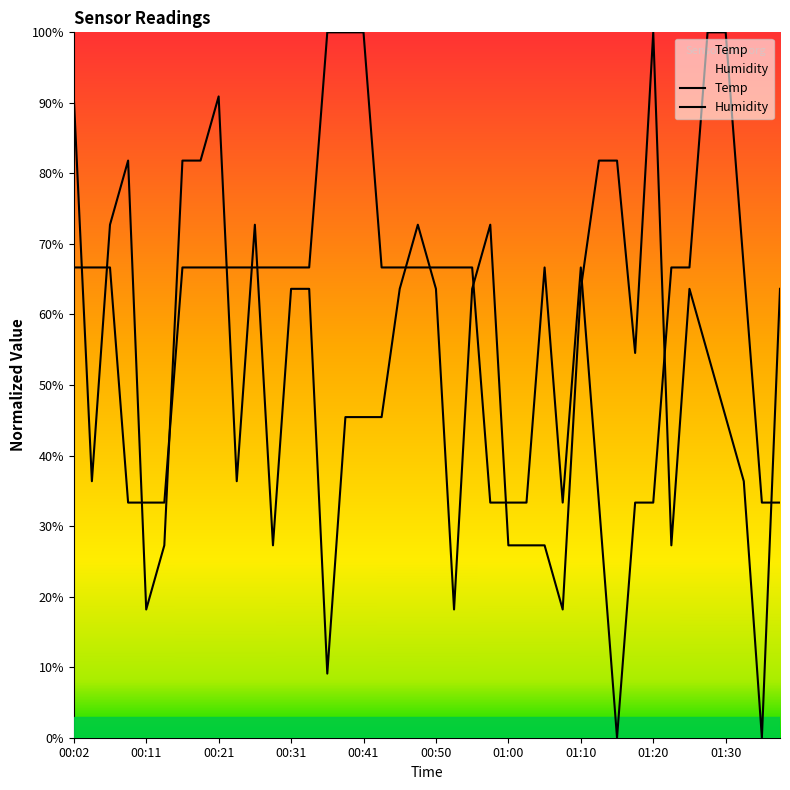

What are all the series names shown in the legend?

Temp, Humidity